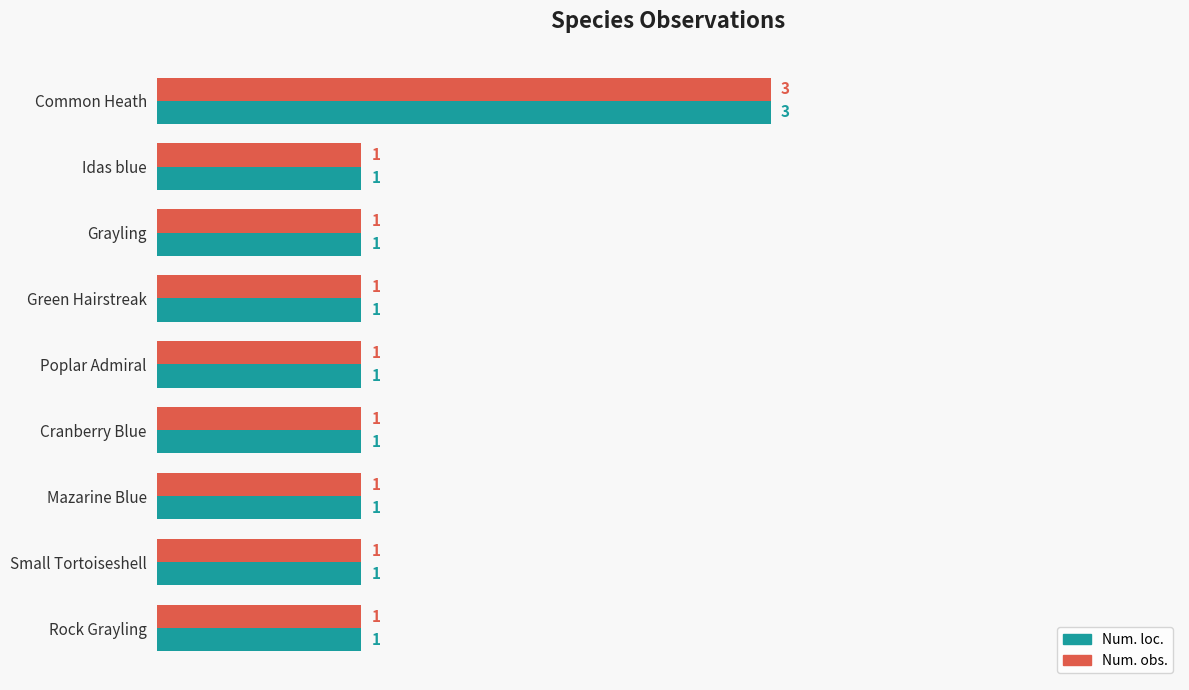

Is it true that Num. loc. equals 1 at Poplar Admiral?

True